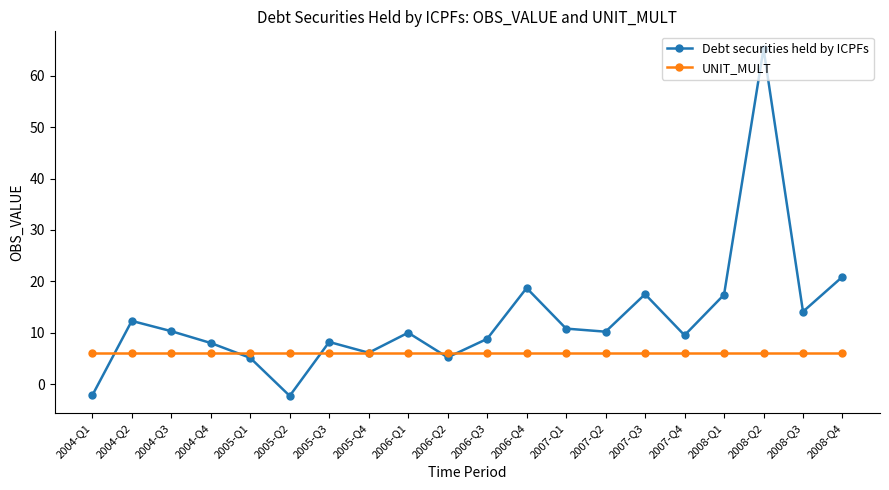

What is the total value across all series at 2008-Q2?

71.3